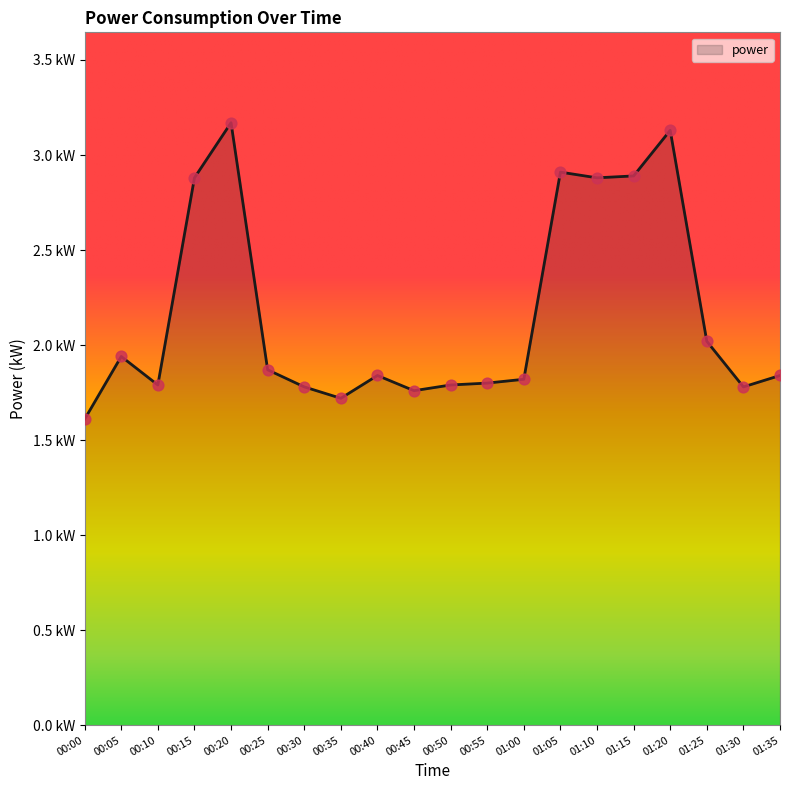

Between 00:40 and 00:20, which is larger?

00:20